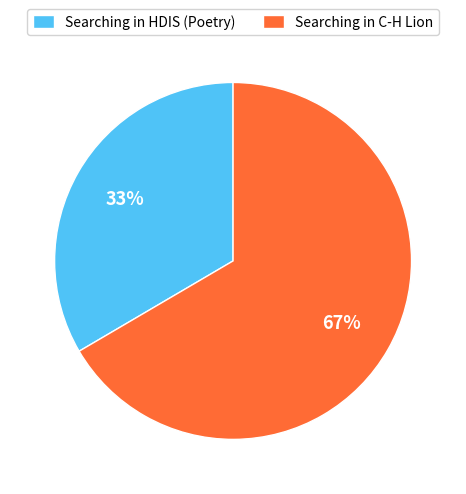

Approximately how many times larger is the value at Searching in HDIS (Poetry) compared to Searching in C-H Lion?

0.5